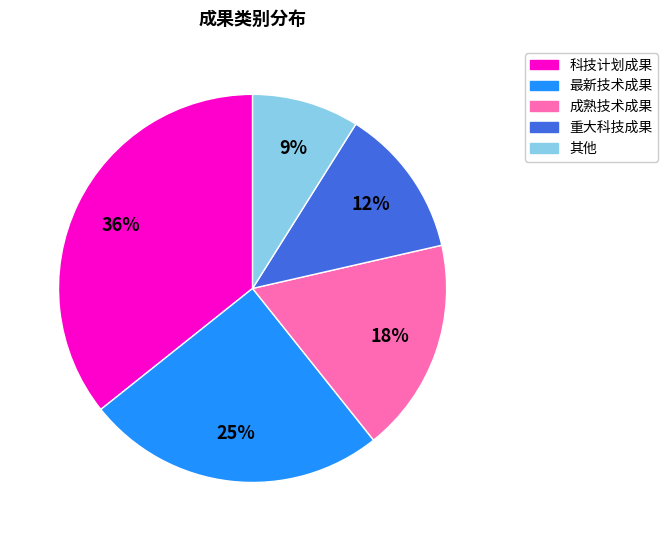

To the nearest percent, what is the difference between the largest and smallest slice percentages?

27%